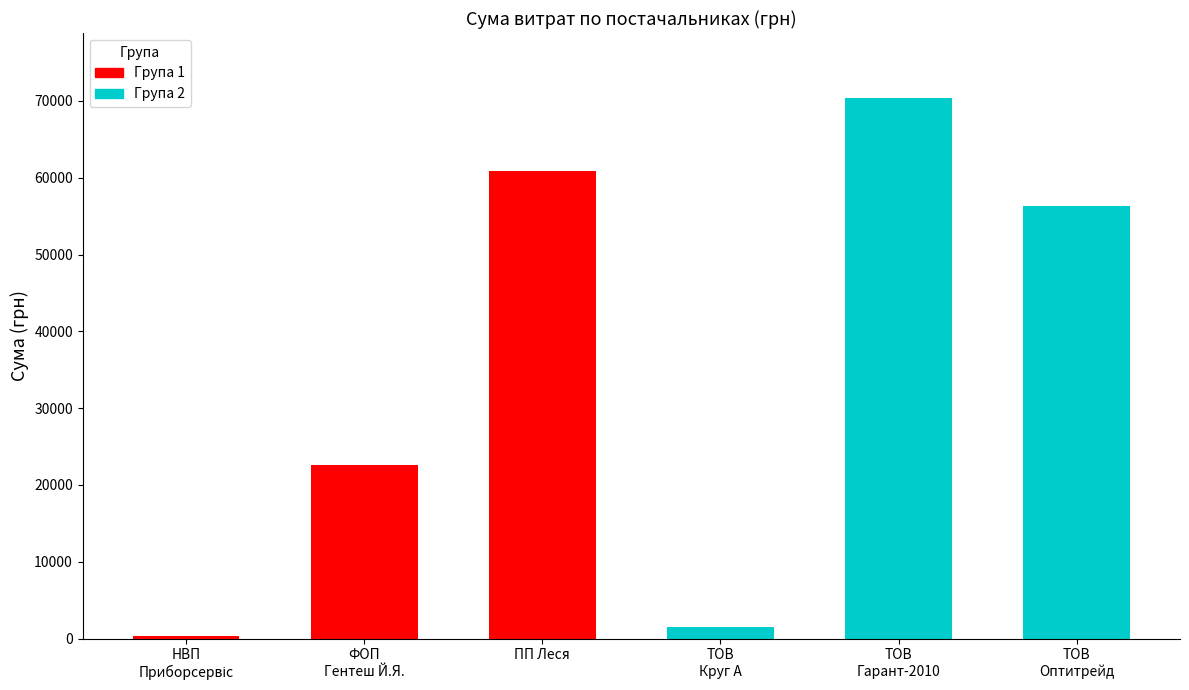

The value of Група 1 at ФОП
Гентеш Й.Я. is 22563.5. True or false?

True